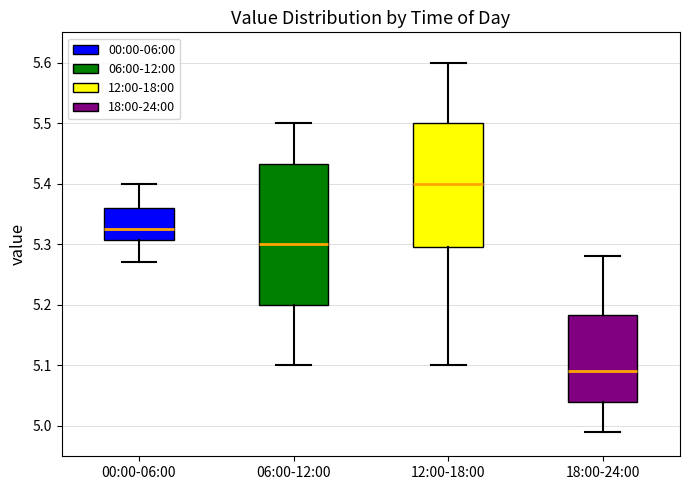

Reading left to right, transcribe this box plot: for each box, give where its median line is, the range the box spans, and where its two whiskers end, as read against the y-axis. The values are not printed on the chart, so give them approximately, as read against the axis.

00:00-06:00: median 5.33, box 5.31 to 5.36, whiskers 5.27 to 5.40
06:00-12:00: median 5.30, box 5.20 to 5.43, whiskers 5.10 to 5.50
12:00-18:00: median 5.40, box 5.30 to 5.50, whiskers 5.10 to 5.60
18:00-24:00: median 5.09, box 5.04 to 5.18, whiskers 4.99 to 5.28